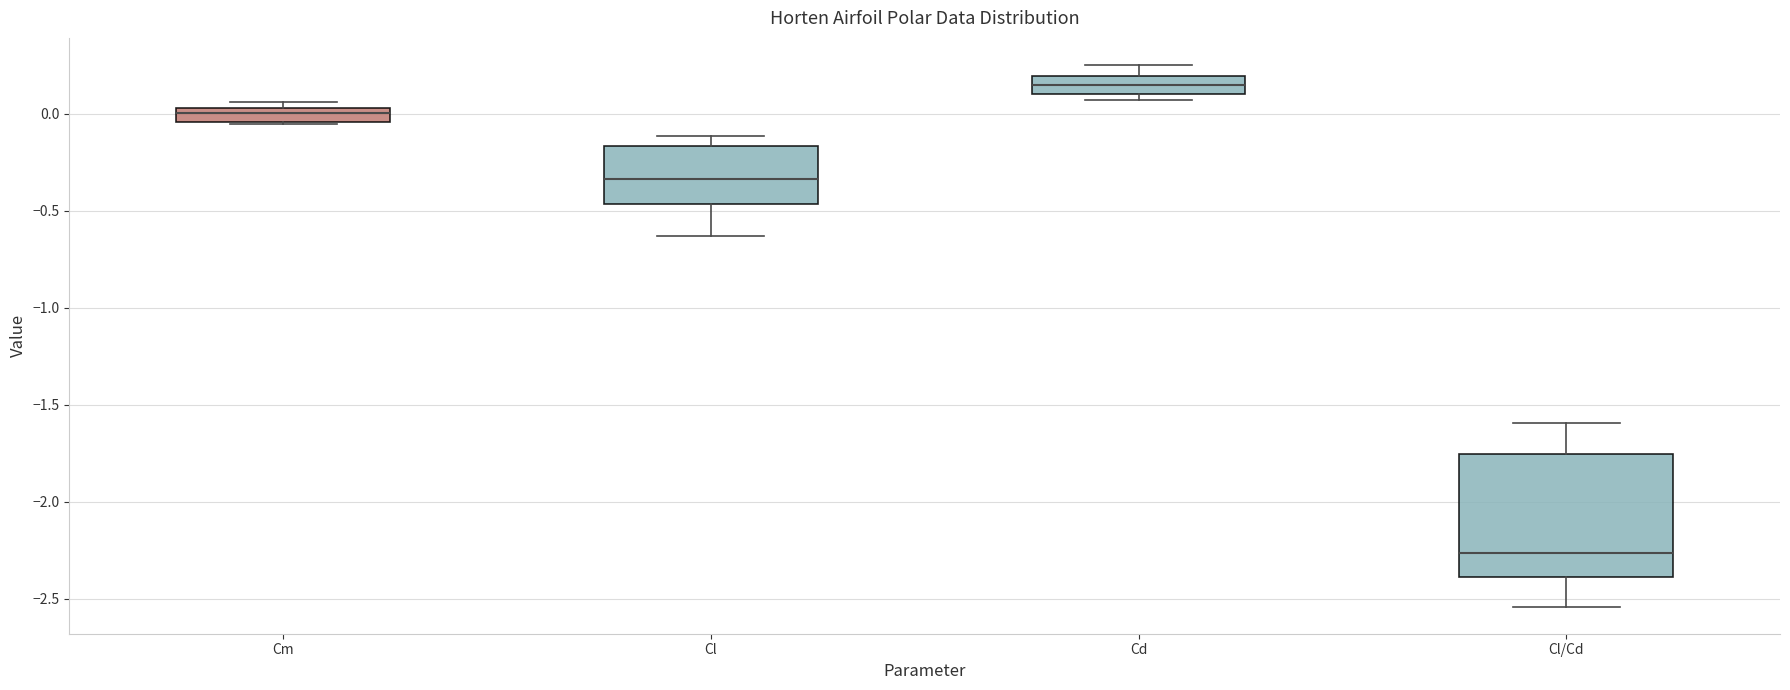

Reading left to right, read every box against the y-axis: the position of its median line, the range the box covers, and the ends of its whiskers. The values are not printed on the chart, so give them approximately, as read against the axis.

Cm: median 0.00, box -0.05 to 0.05, whiskers -0.05 to 0.05 (just above the box's upper edge)
Cl: median -0.35, box -0.45 to -0.15, whiskers -0.65 to -0.10
Cd: median 0.15, box 0.10 to 0.20, whiskers 0.05 to 0.25
Cl/Cd: median -2.25, box -2.40 to -1.75, whiskers -2.55 to -1.60